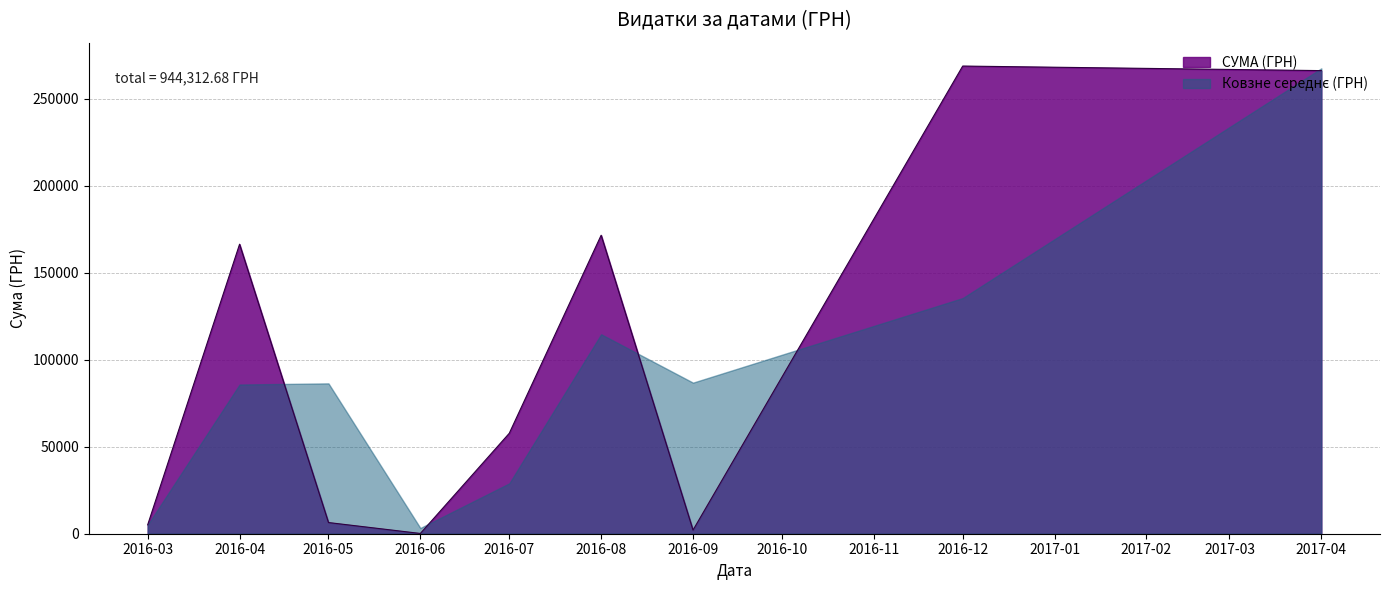

Between 2016-05 and 2016-12, which series saw the biggest shift?

СУМА (ГРН)